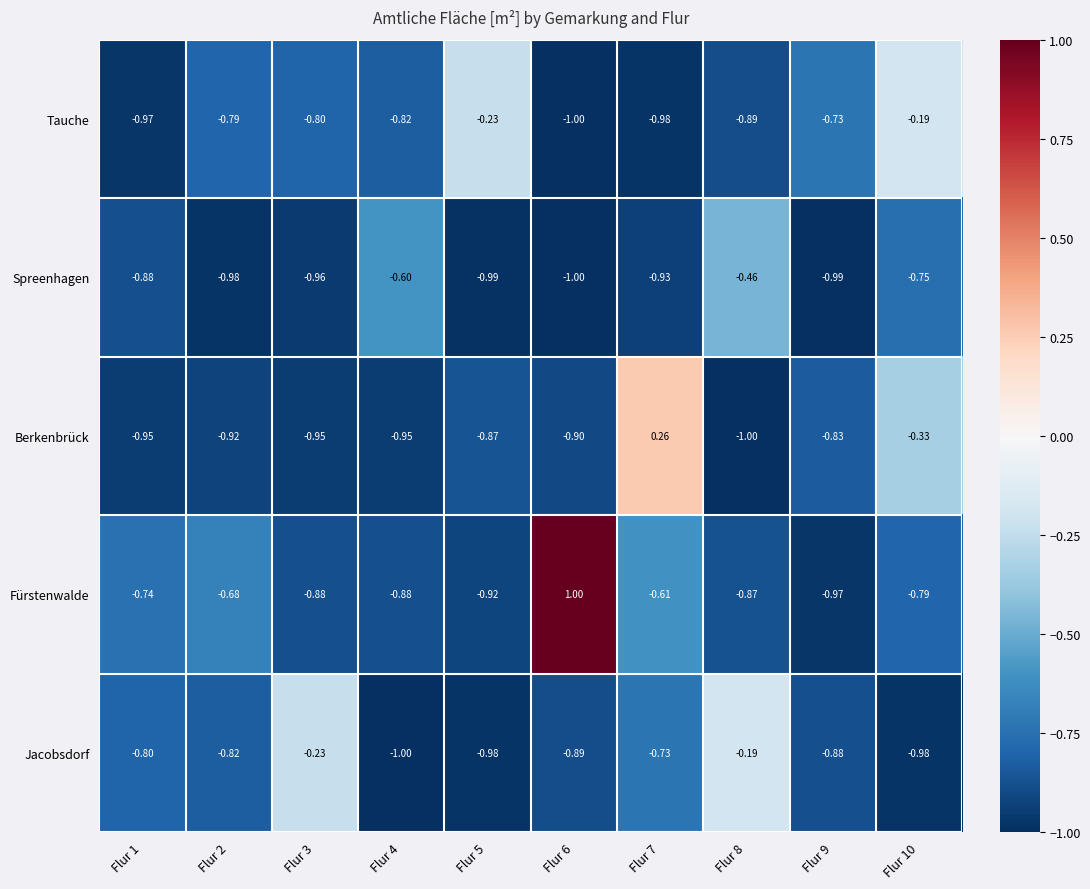

Is the value of Spreenhagen at Flur 3 greater than the value of Tauche at Flur 3?

No